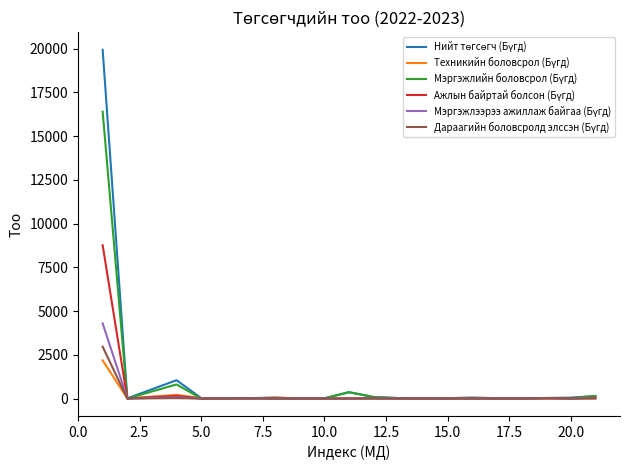

What is the difference between the second highest and minimum values in the Нийт төгсөгч (Бүгд) series?

1045